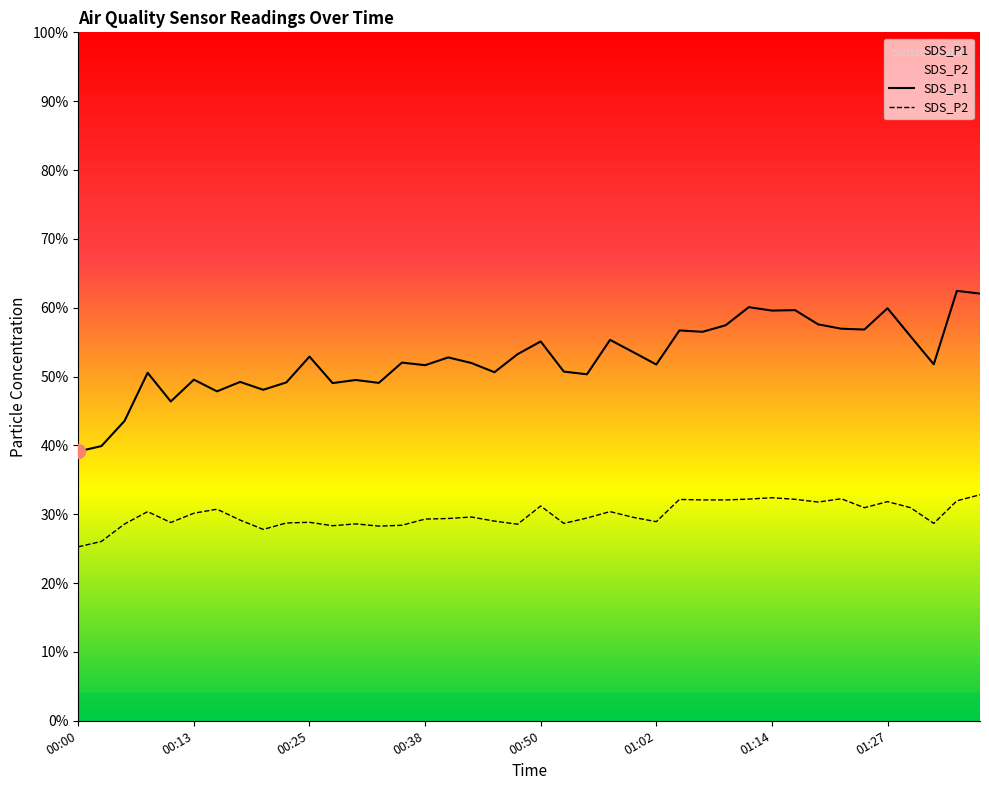

The SDS_P2 series shows 53.8 at 00:57. True or false?

False